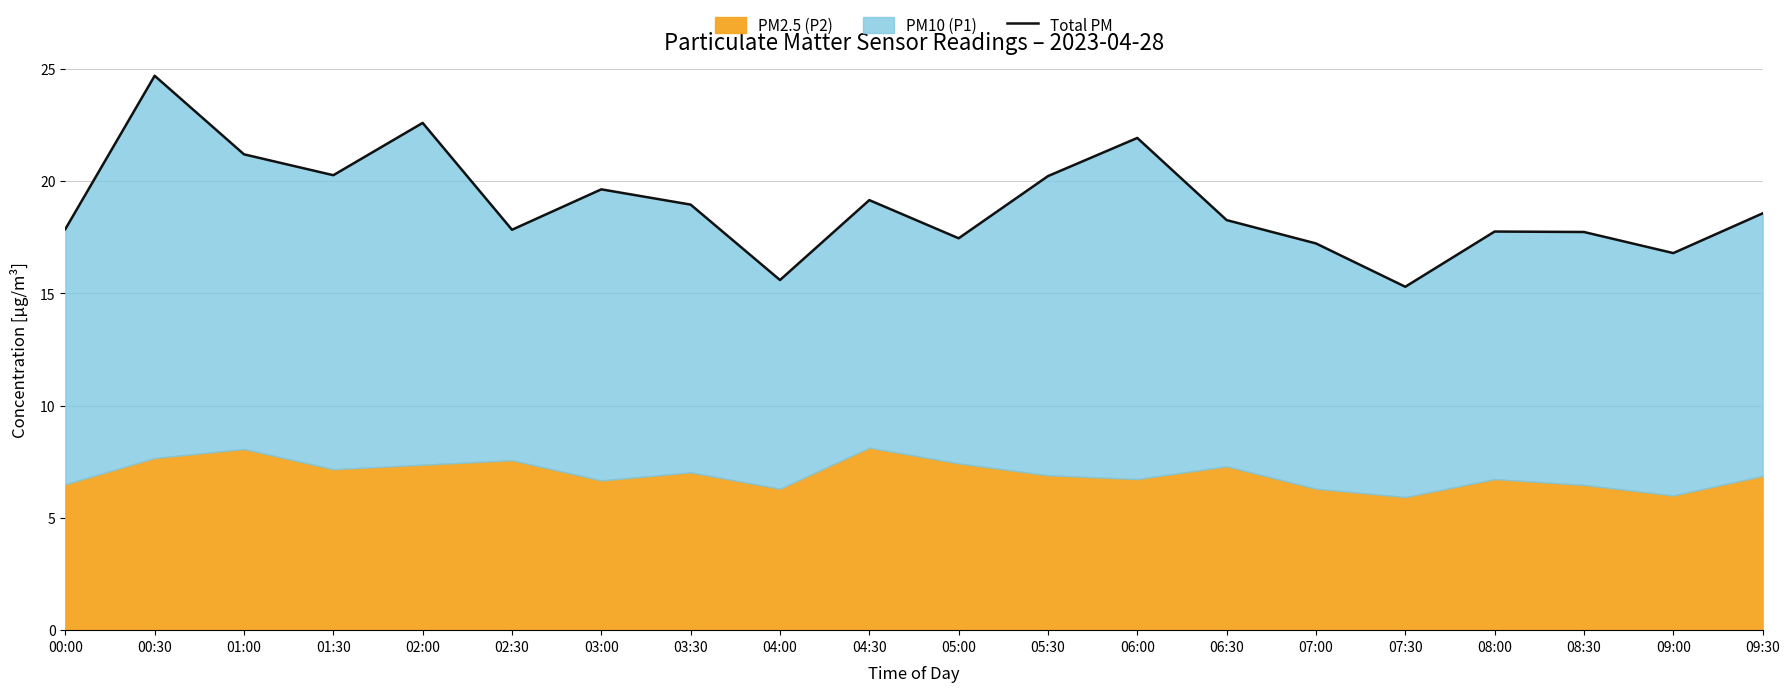

At which label is the value closest to 20?

05:30